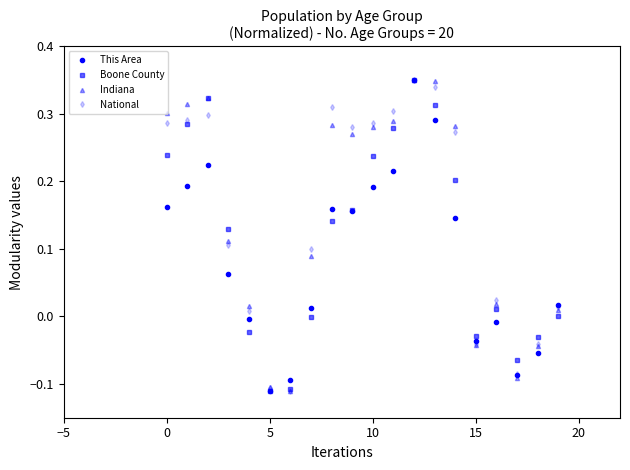

In This Area, how many points are higher than both neighbors (excluding endpoints)?

4